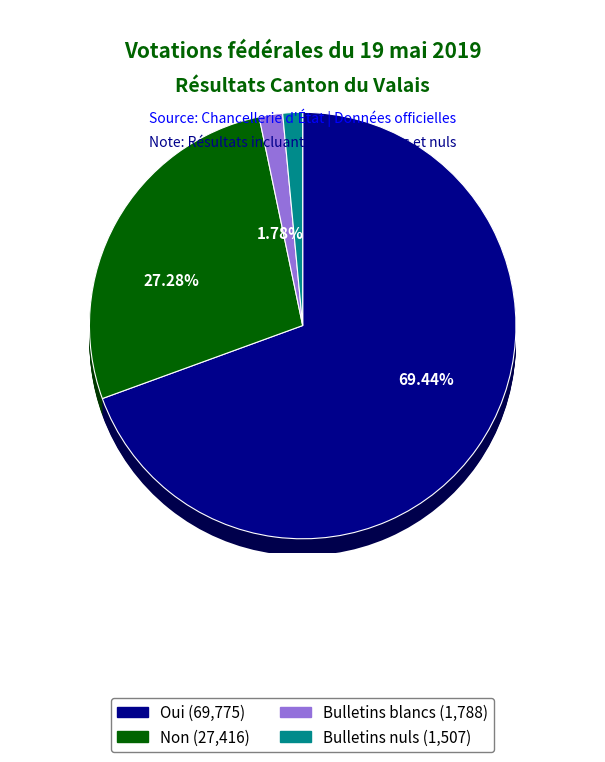

To the nearest percent, what is the difference between the largest and smallest slice percentages?

68%